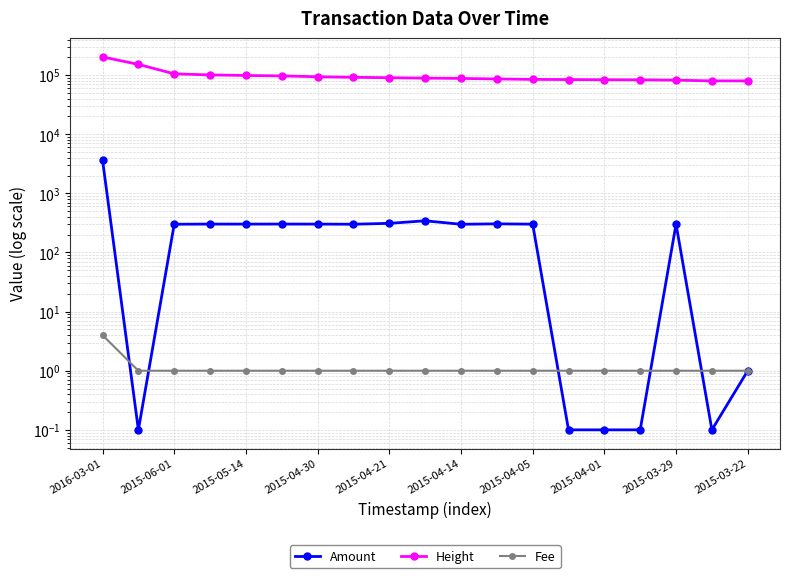

What is the label of the 12th point from the right?

2015-04-01